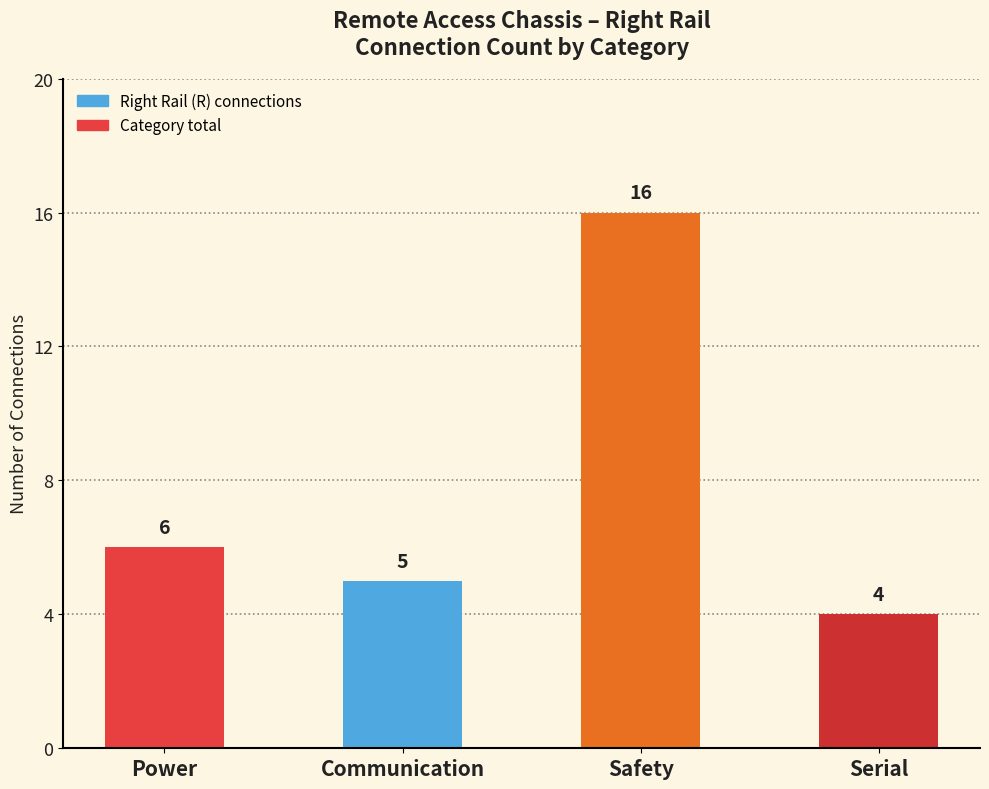

Rank the categories by value from highest to lowest.

Safety, Power, Communication, Serial